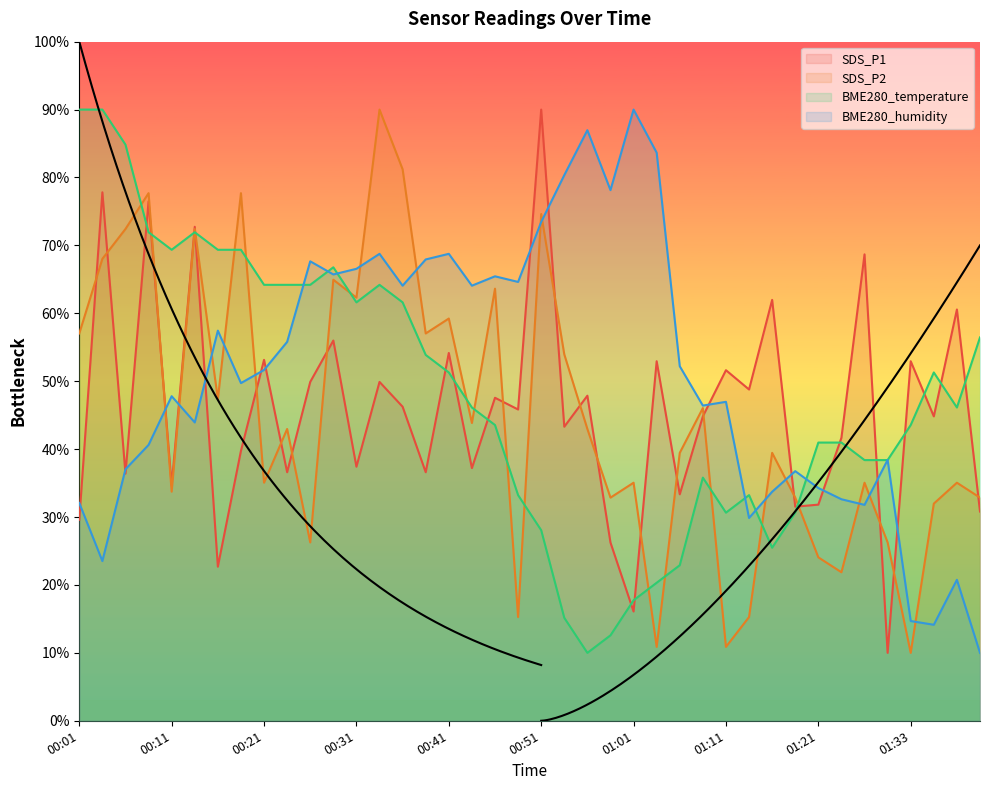

Where is the first local minimum for BME280_humidity?

00:04